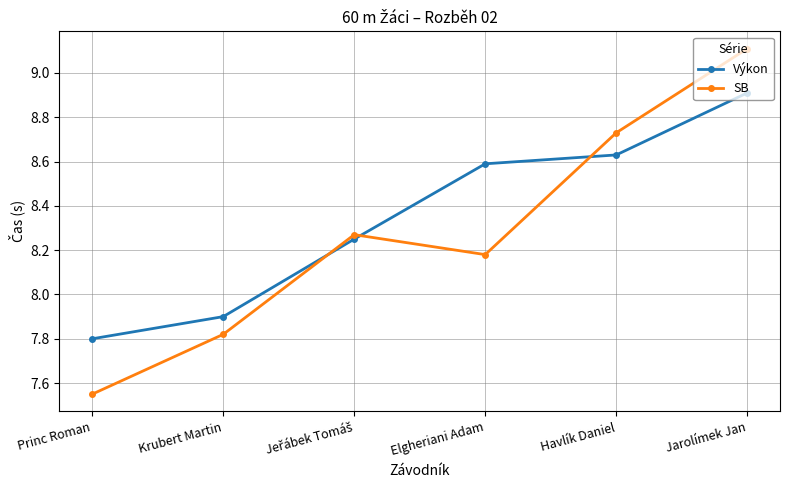

What are all the series names shown in the legend?

Výkon, SB